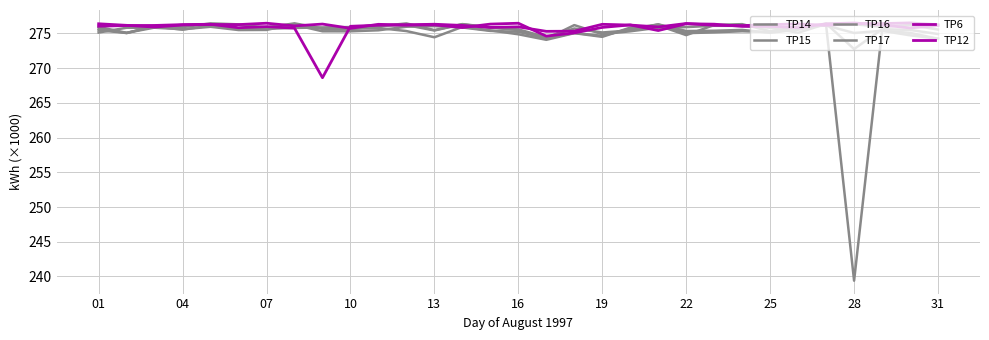

What is the difference between the maximum and minimum values in the TP17 series?

2.3